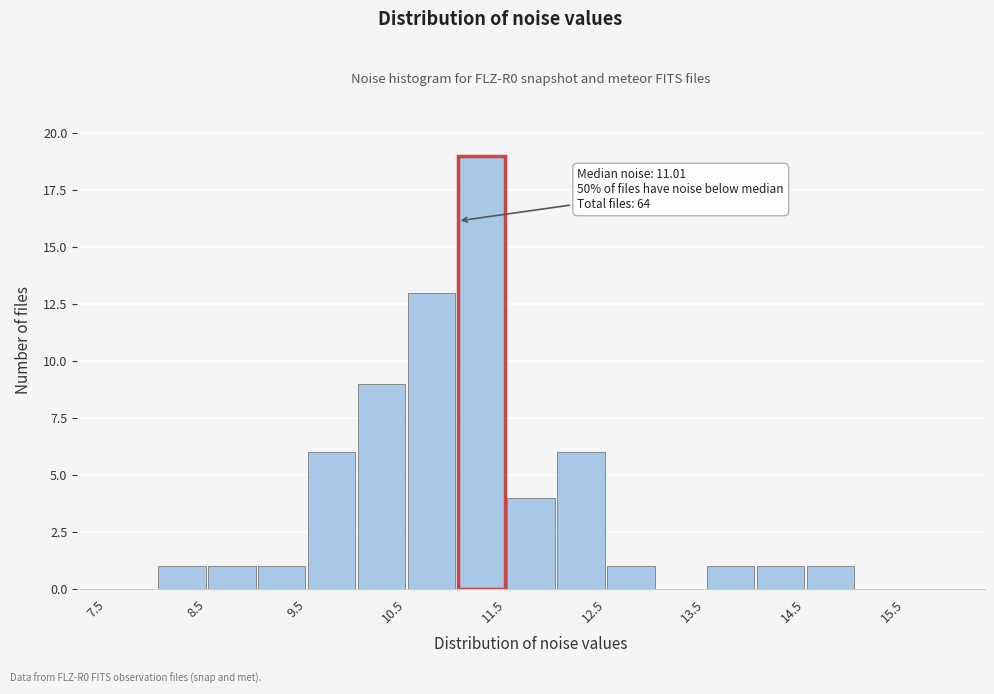

Over which range of the x-axis is the bar tallest?

11.0 to 11.5